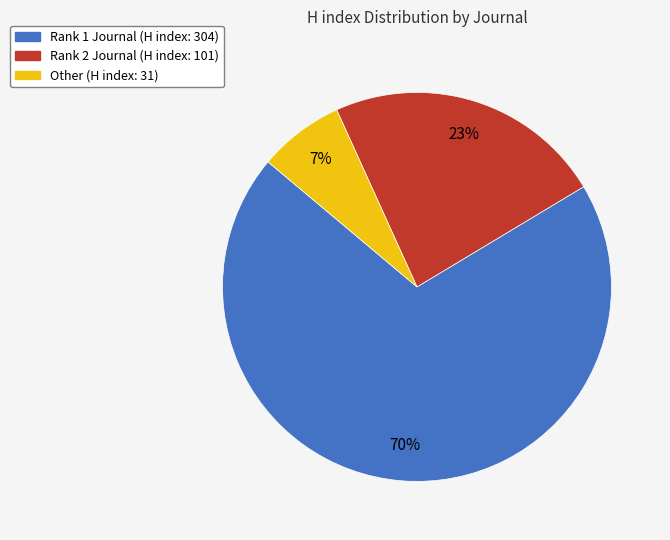

Does any single category account for the majority?

Yes